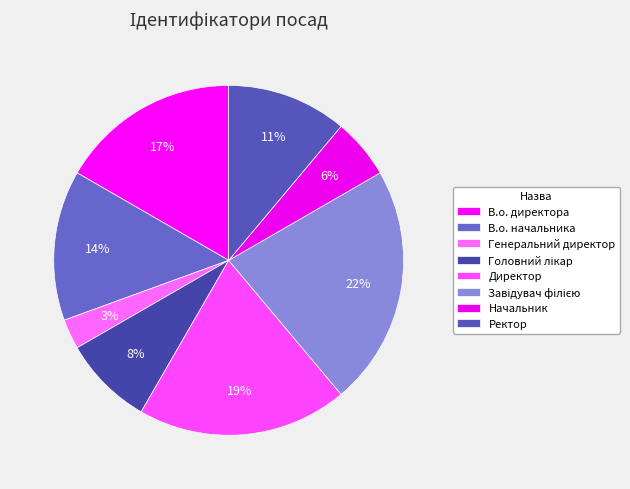

Rank the categories by value from highest to lowest.

Завідувач філією, Директор, В.о. директора, В.о. начальника, Ректор, Головний лікар, Начальник, Генеральний директор